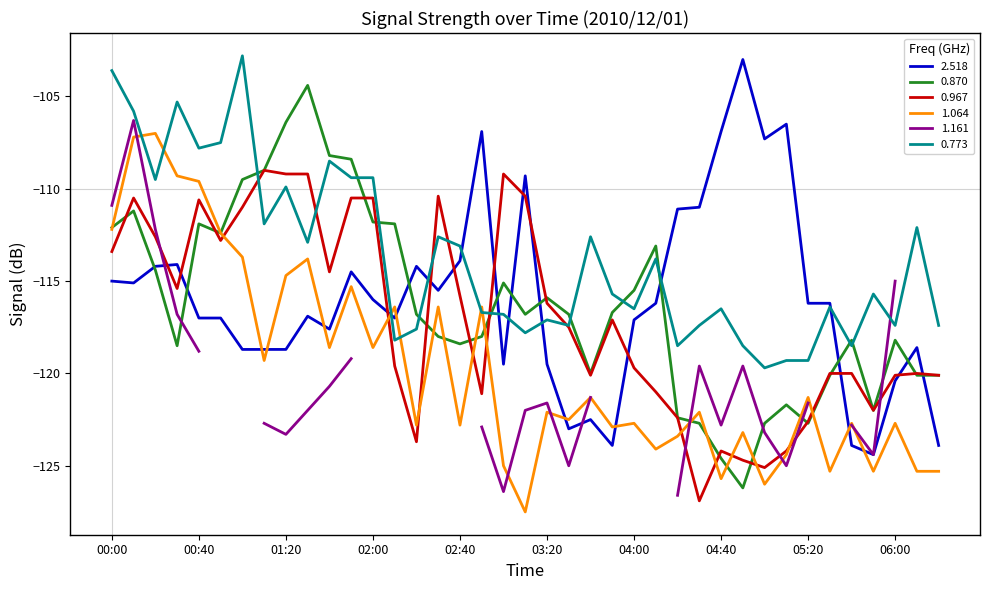

What is the value of the 0.967 point at the 27th from the left?

-122.4